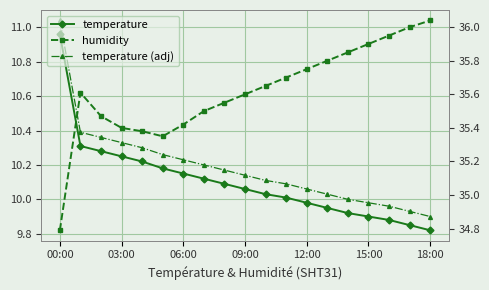

Which series has the largest total across all categories?

humidity